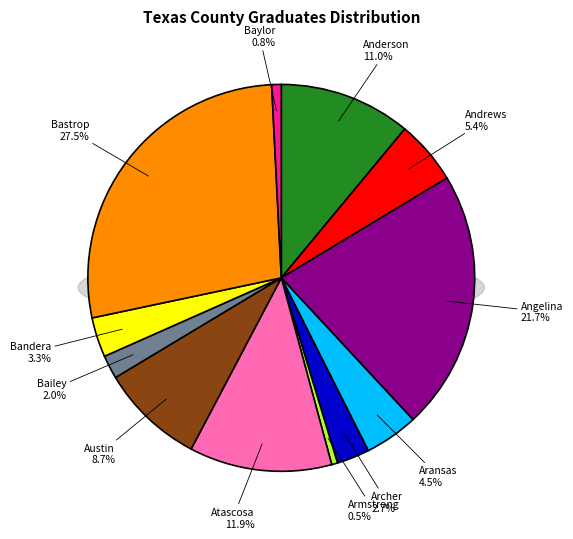

Is it true that Bailey County is 1% of the pie?

False